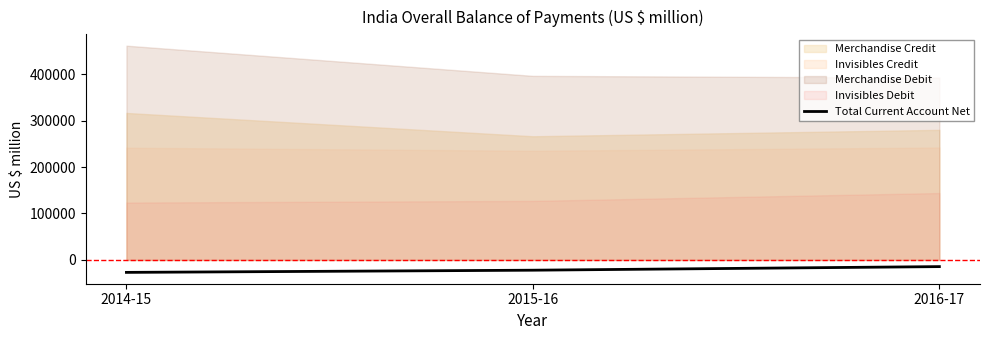

What is the difference between the values at 2014-15 and 2016-17?

12442